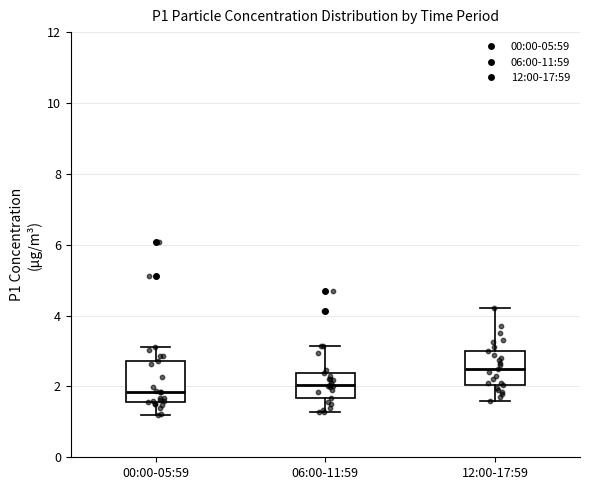

Reading left to right, transcribe this box plot: for each box, give where its median line is, the range the box spans, and where its two whiskers end, as read against the y-axis. The values are not printed on the chart, so give them approximately, as read against the axis.

00:00-05:59: median 1.8, box 1.6 to 2.8, whiskers 1.2 to 3.2
06:00-11:59: median 2.0, box 1.6 to 2.4, whiskers 1.2 to 3.2
12:00-17:59: median 2.6, box 2.0 to 3.0, whiskers 1.6 to 4.2